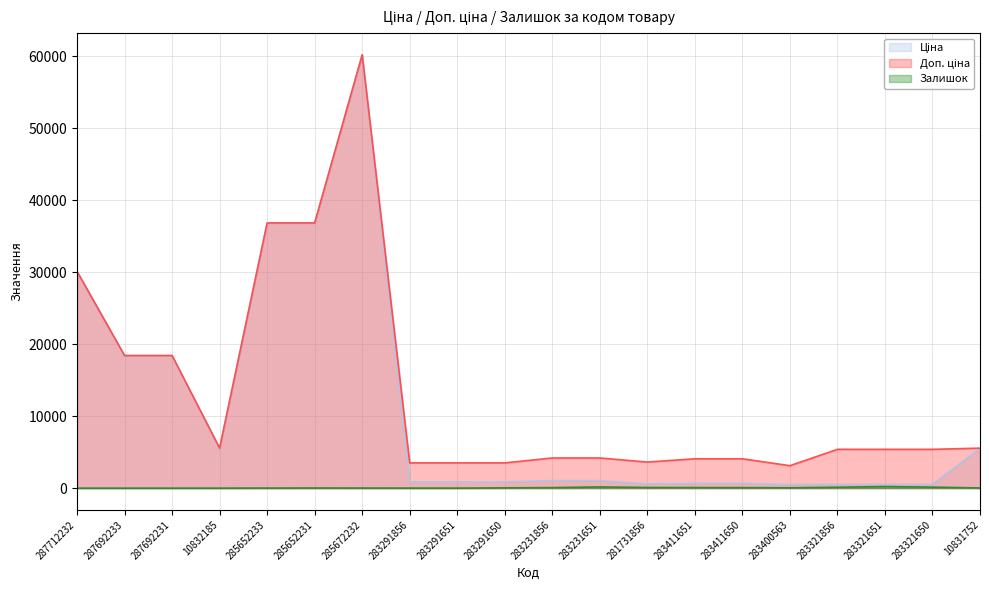

Count the number of data series in this chart.

3